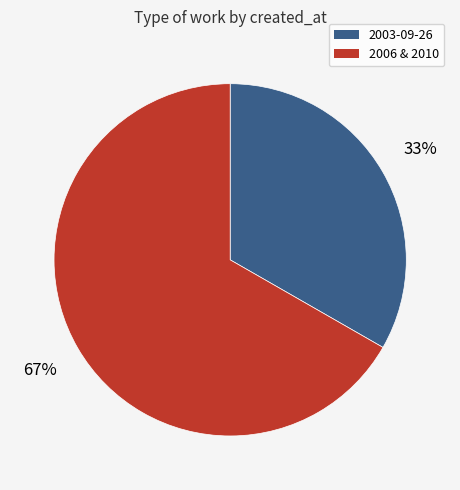

Is there a majority slice in this chart?

Yes